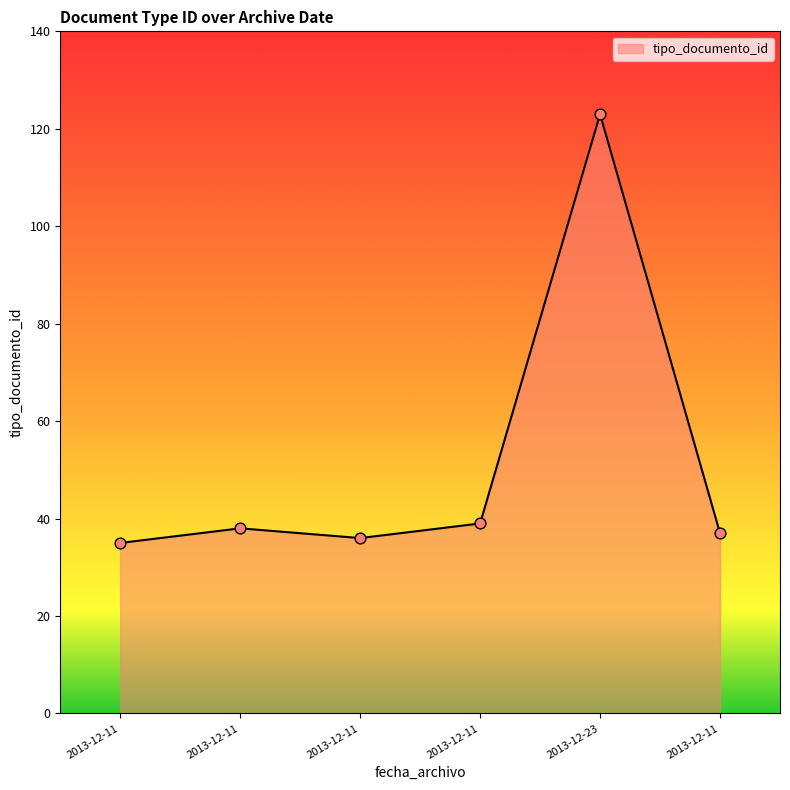

What is the change in value from 2013-12-11 to 2013-12-11?

+3